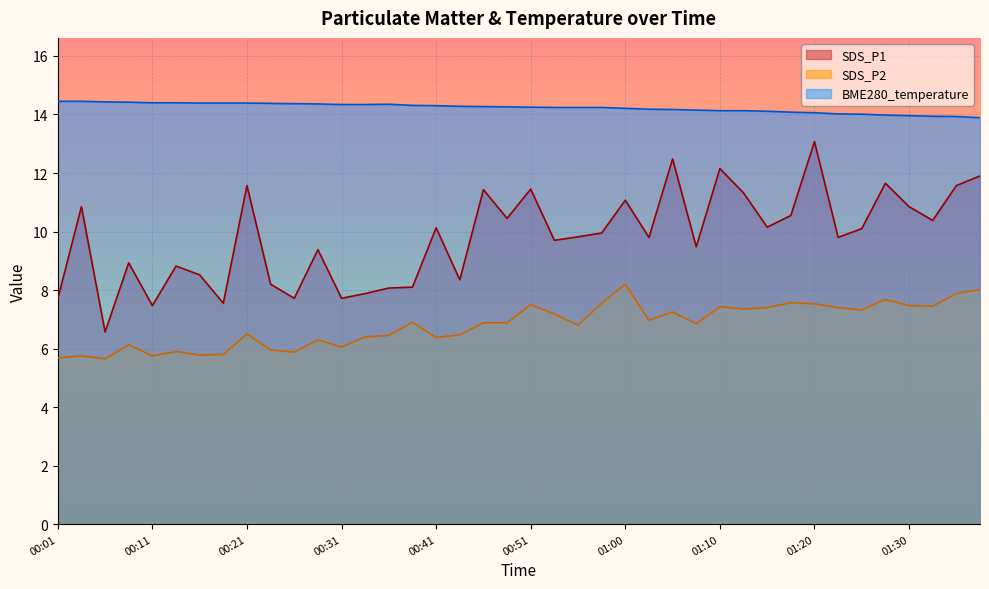

Reading left to right, list all the values displayed in this chart.

SDS_P1: 00:01=7.7	00:04=10.8	00:06=6.6	00:09=8.9	00:11=7.5	00:14=8.8	00:16=8.5	00:18=7.5	00:21=11.6	00:23=8.2	00:26=7.7	00:28=9.4	00:31=7.7	00:33=7.9	00:36=8.1	00:38=8.1	00:41=10.1	00:43=8.3	00:46=11.4	00:48=10.4	00:51=11.4	00:53=9.7	00:56=9.8	00:58=9.9	01:00=11.1	01:03=9.8	01:05=12.5	01:08=9.5	01:10=12.2	01:13=11.3	01:15=10.2	01:18=10.6	01:20=13.1	01:23=9.8	01:25=10.1	01:28=11.7	01:30=10.8	01:32=10.4	01:35=11.6	01:37=11.9
SDS_P2: 00:01=5.7	00:04=5.8	00:06=5.7	00:09=6.1	00:11=5.8	00:14=5.9	00:16=5.8	00:18=5.8	00:21=6.5	00:23=6.0	00:26=5.9	00:28=6.3	00:31=6.0	00:33=6.4	00:36=6.5	00:38=6.9	00:41=6.4	00:43=6.5	00:46=6.9	00:48=6.9	00:51=7.5	00:53=7.2	00:56=6.8	00:58=7.5	01:00=8.2	01:03=7.0	01:05=7.2	01:08=6.8	01:10=7.4	01:13=7.3	01:15=7.4	01:18=7.6	01:20=7.5	01:23=7.4	01:25=7.3	01:28=7.7	01:30=7.5	01:32=7.5	01:35=7.9	01:37=8.0
BME280_temperature: 00:01=14.4	00:04=14.4	00:06=14.4	00:09=14.4	00:11=14.4	00:14=14.4	00:16=14.4	00:18=14.4	00:21=14.4	00:23=14.4	00:26=14.4	00:28=14.4	00:31=14.3	00:33=14.3	00:36=14.3	00:38=14.3	00:41=14.3	00:43=14.3	00:46=14.3	00:48=14.3	00:51=14.2	00:53=14.2	00:56=14.2	00:58=14.2	01:00=14.2	01:03=14.2	01:05=14.2	01:08=14.2	01:10=14.1	01:13=14.1	01:15=14.1	01:18=14.1	01:20=14.1	01:23=14.0	01:25=14.0	01:28=14.0	01:30=14.0	01:32=13.9	01:35=13.9	01:37=13.9